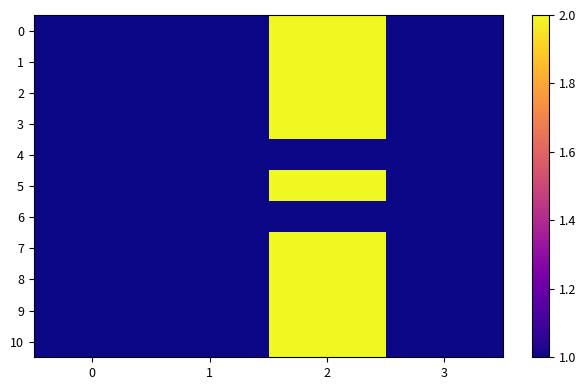

At 0, list the series in order from smallest to largest.

0, 1, 2, 3, 4, 5, 6, 7, 8, 9, 10